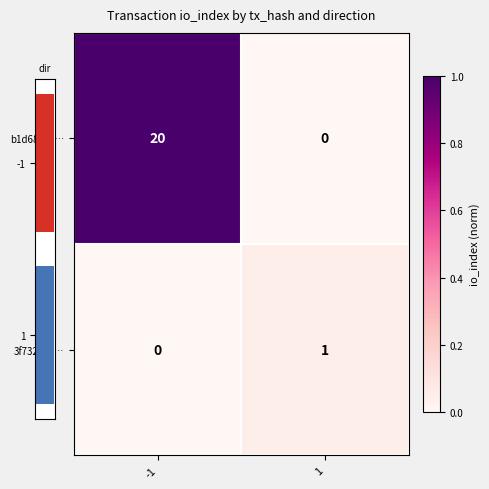

At which category is the sum across all series the highest?

-1